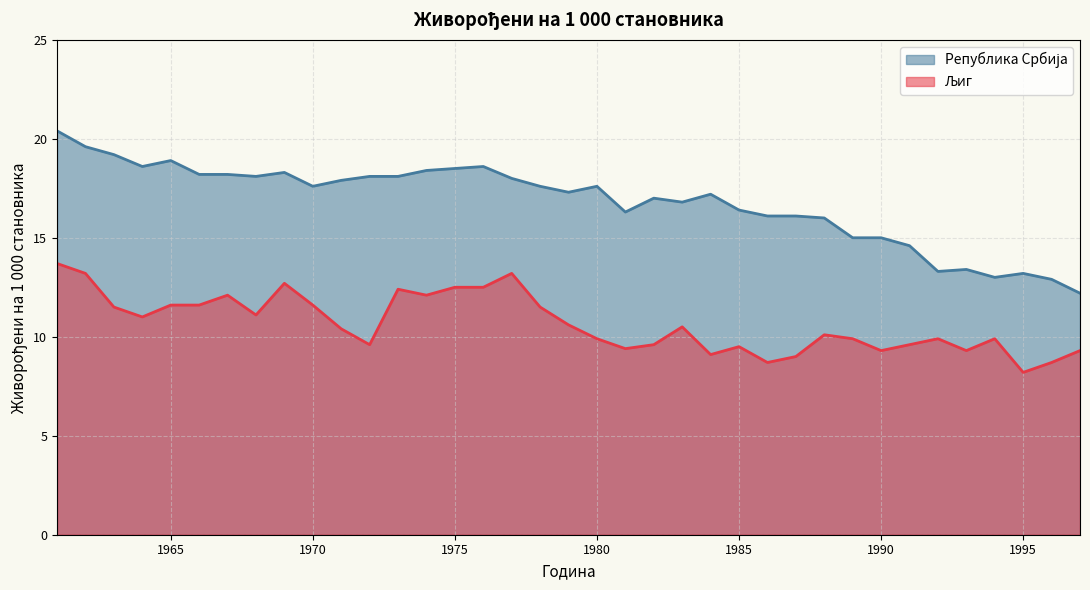

Reading left to right, extract all data points from this chart.

Љиг: 13.7	13.2	11.5	11.0	11.6	11.6	12.1	11.1	12.7	11.6	10.4	9.6	12.4	12.1	12.5	12.5	13.2	11.5	10.6	9.9	9.4	9.6	10.5	9.1	9.5	8.7	9.0	10.1	9.9	9.3	9.6	9.9	9.3	9.9	8.2	8.7	9.3
Република Србија: 20.4	19.6	19.2	18.6	18.9	18.2	18.2	18.1	18.3	17.6	17.9	18.1	18.1	18.4	18.5	18.6	18.0	17.6	17.3	17.6	16.3	17.0	16.8	17.2	16.4	16.1	16.1	16.0	15.0	15.0	14.6	13.3	13.4	13.0	13.2	12.9	12.2